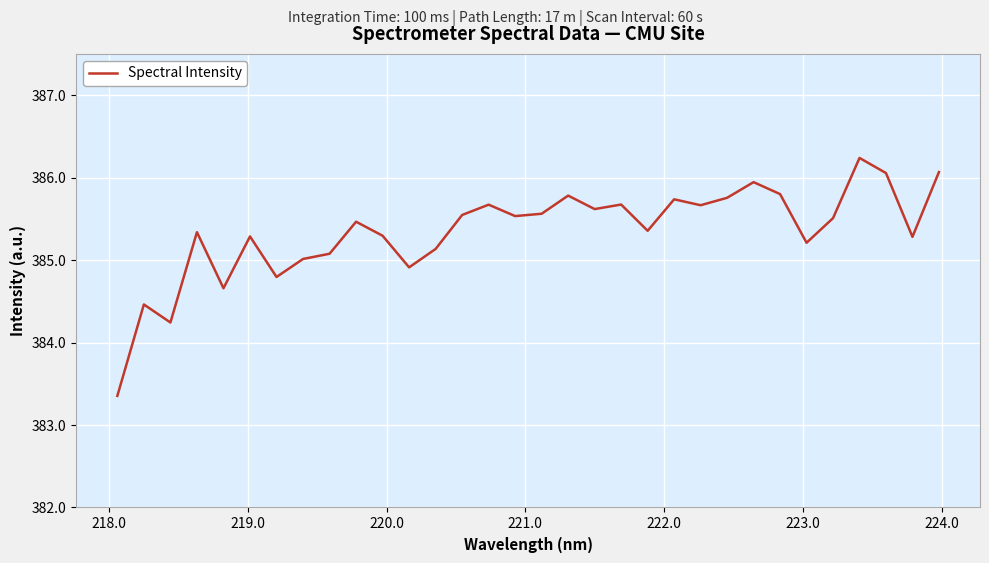

What is the minimum value shown in the chart?

383.4